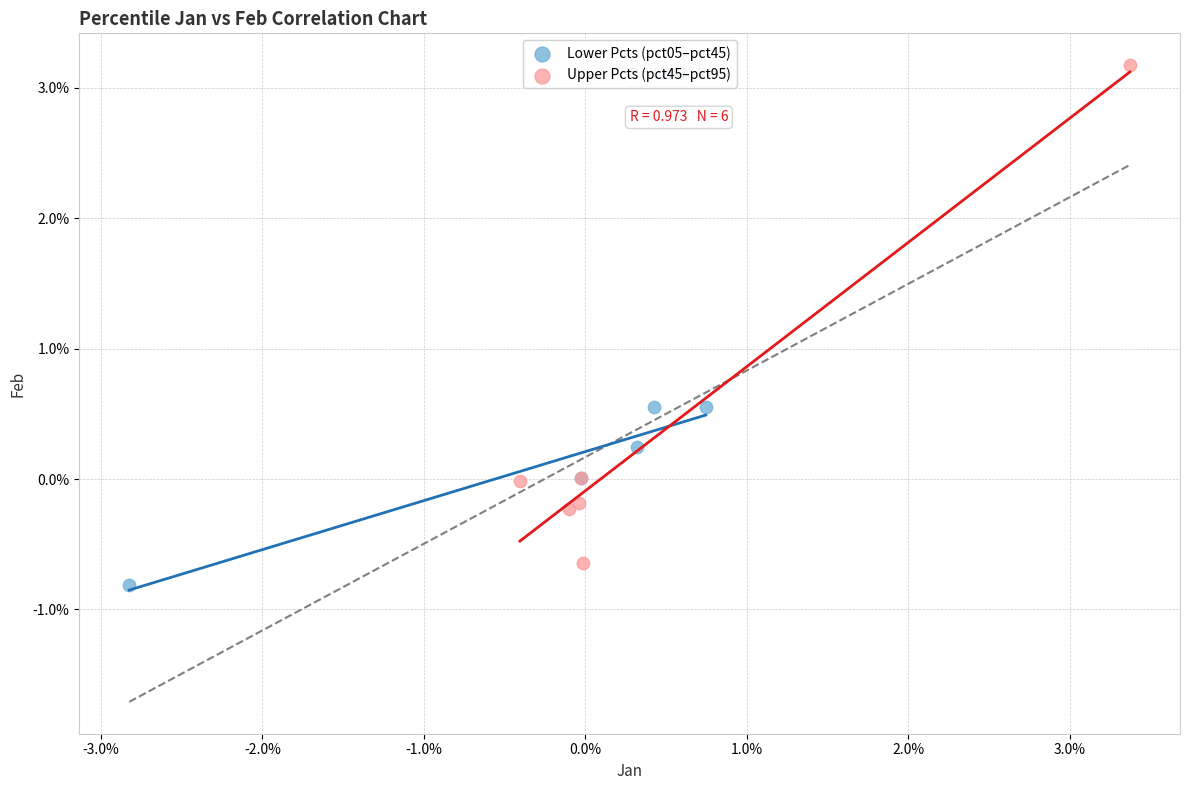

What are all the series names shown in the legend?

Lower Pcts (pct05–pct45), Upper Pcts (pct45–pct95)